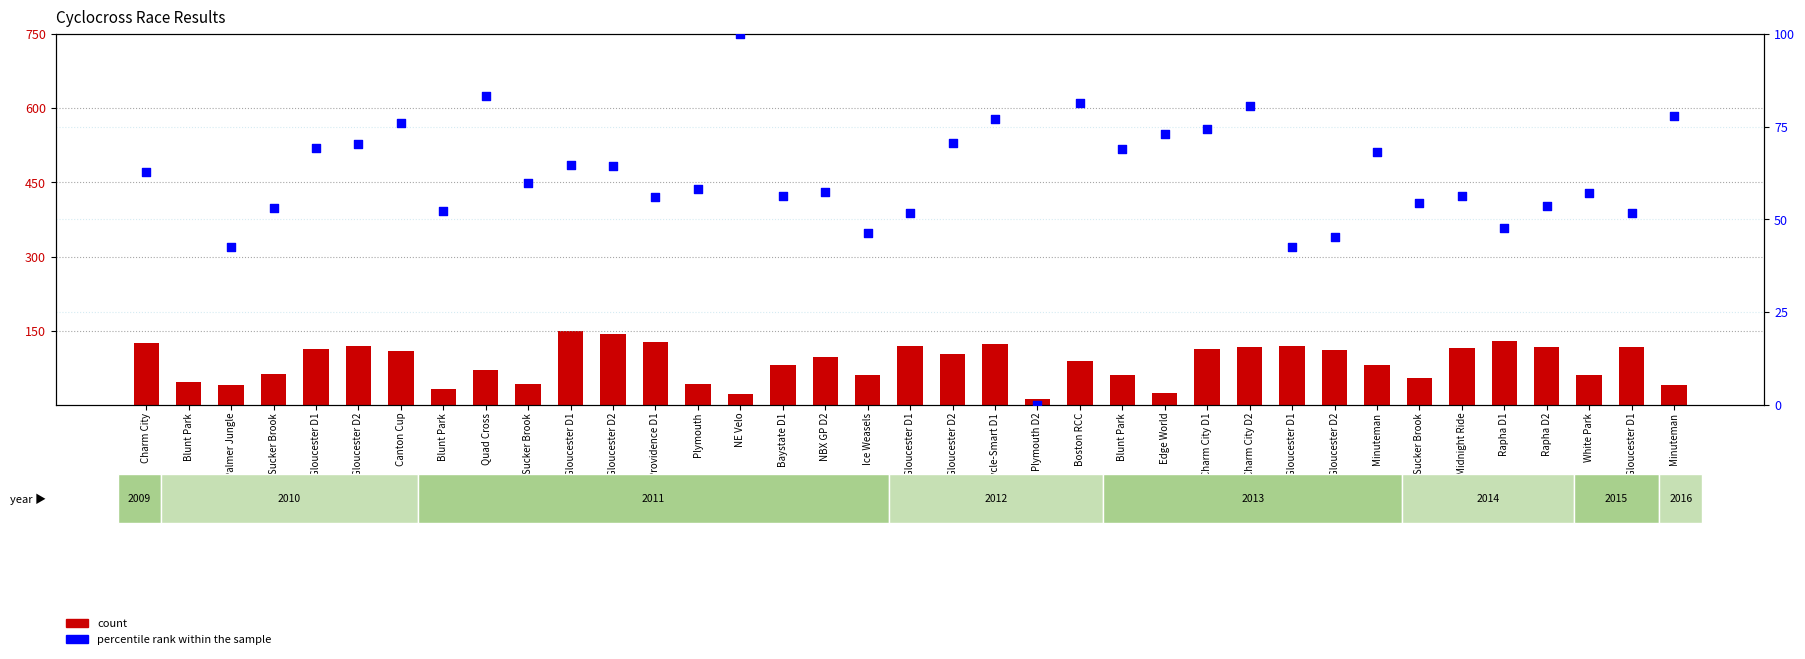

Which series has the largest total across all categories?

count